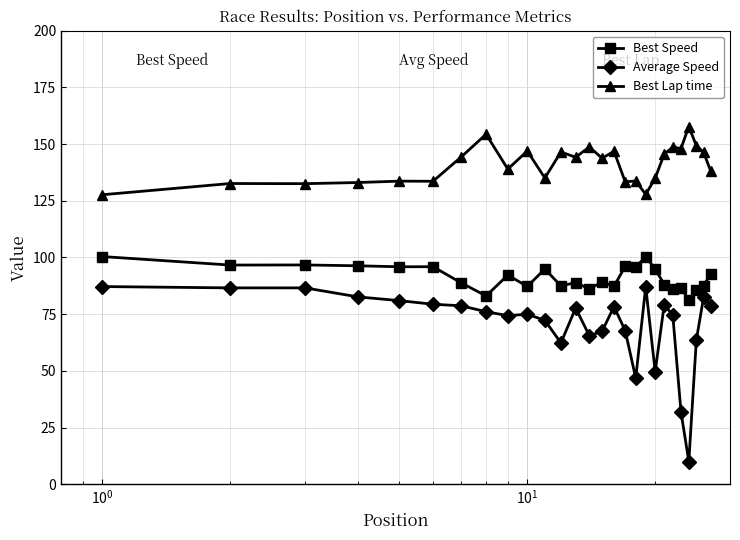

Rank the series by their average value, from highest to lowest.

Best Lap time, Best Speed, Average Speed